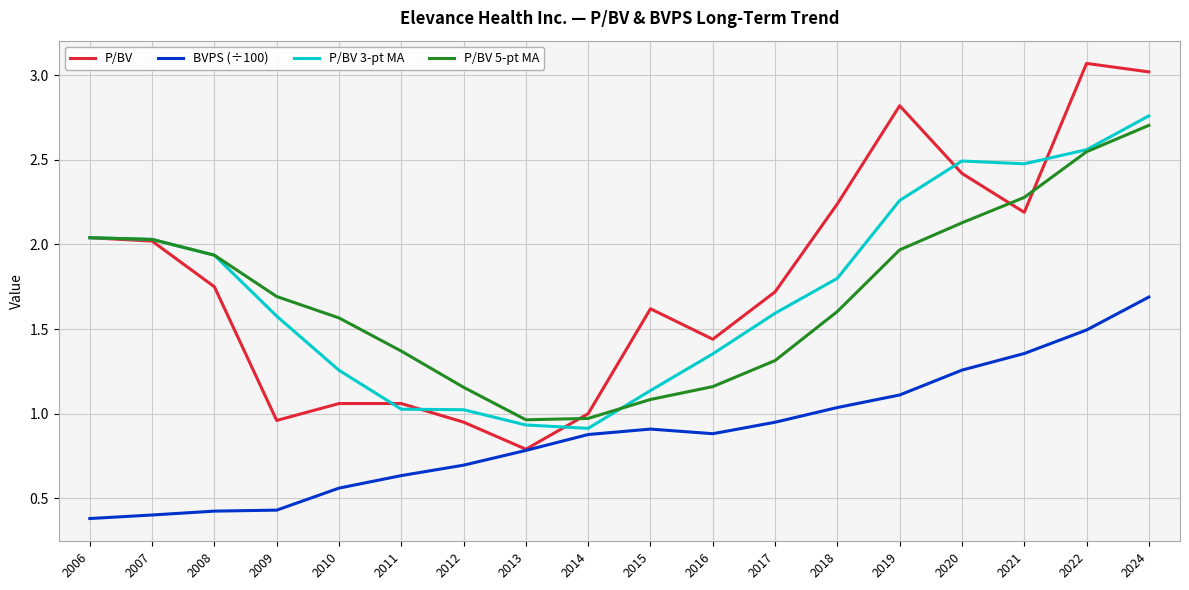

Rank the series by their maximum value, from highest to lowest.

P/BV, P/BV 3-pt MA, P/BV 5-pt MA, BVPS (÷100)